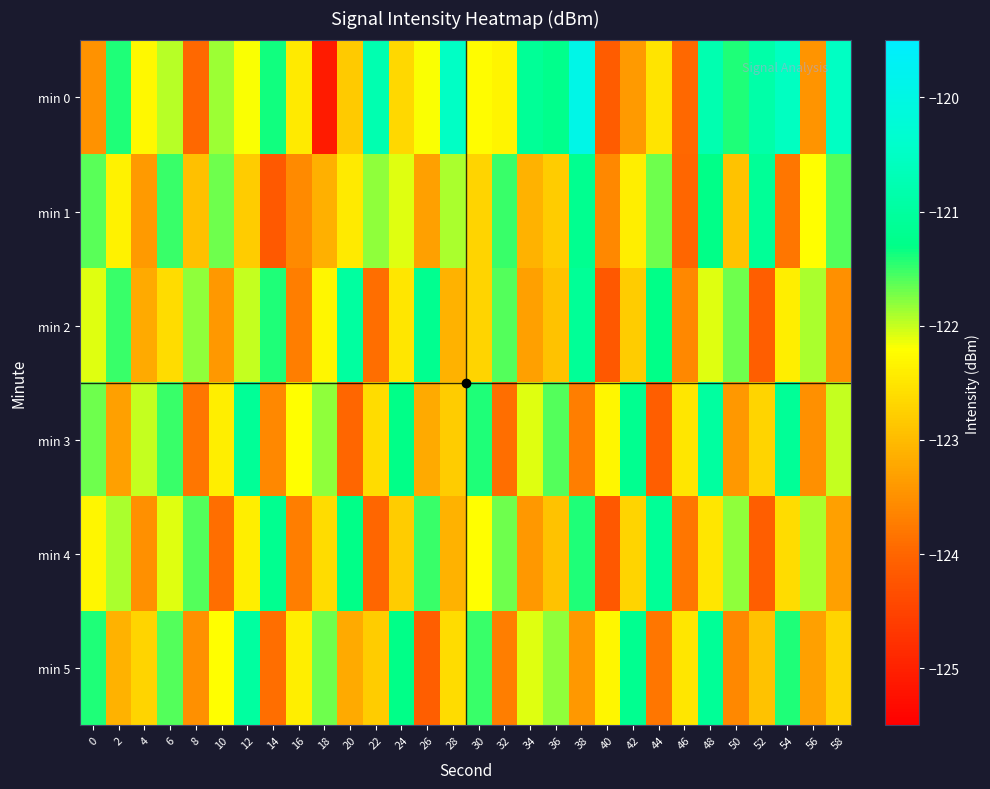

Which category has the highest value across all series?

38